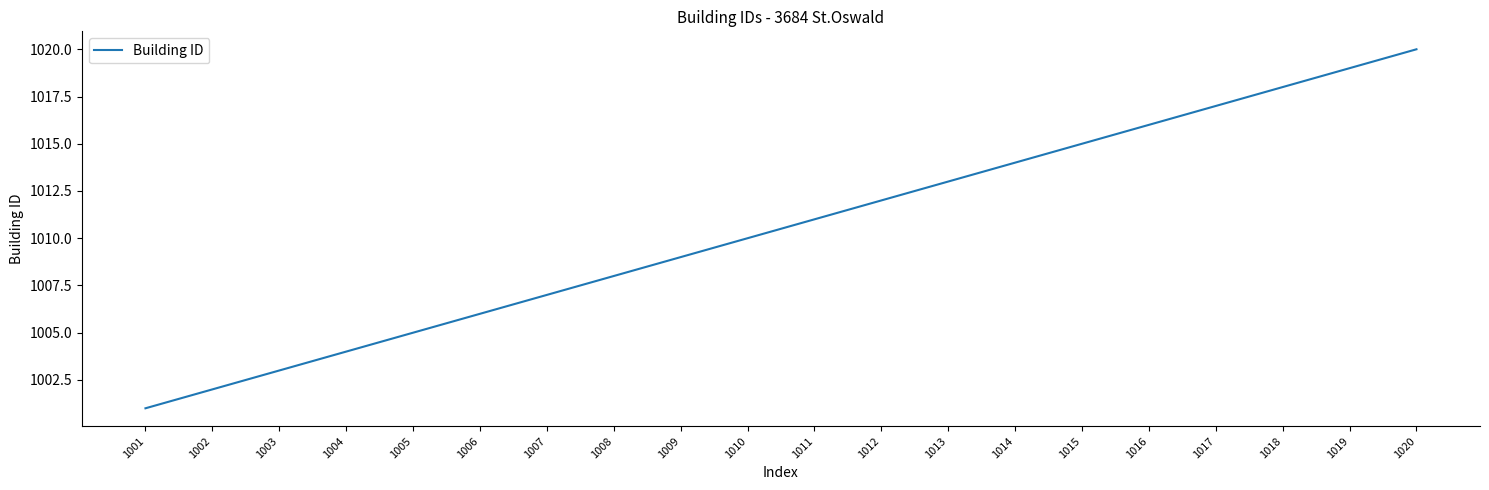

What is the minimum value shown in the chart?

1001